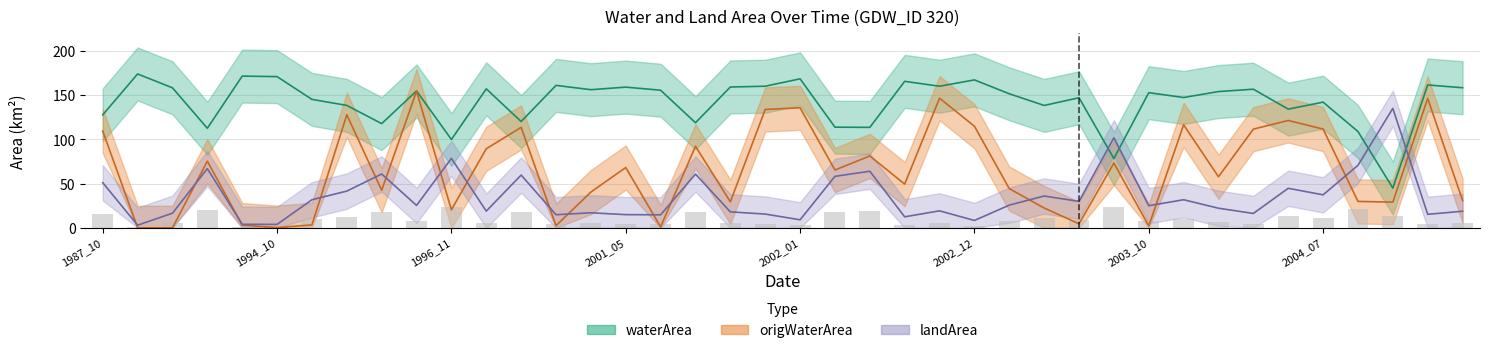

What is the highest value of the landArea series?

135.2